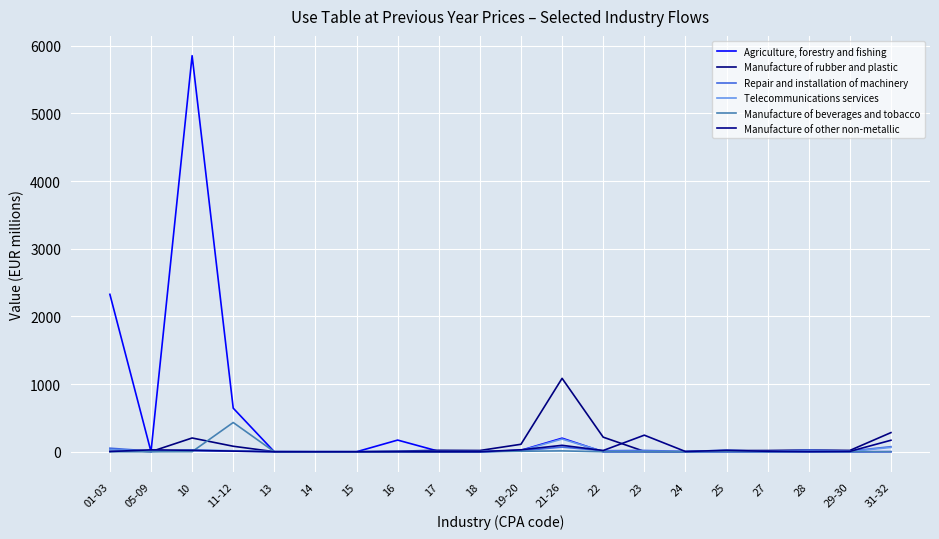

Which series has the largest total across all categories?

Agriculture, forestry and fishing